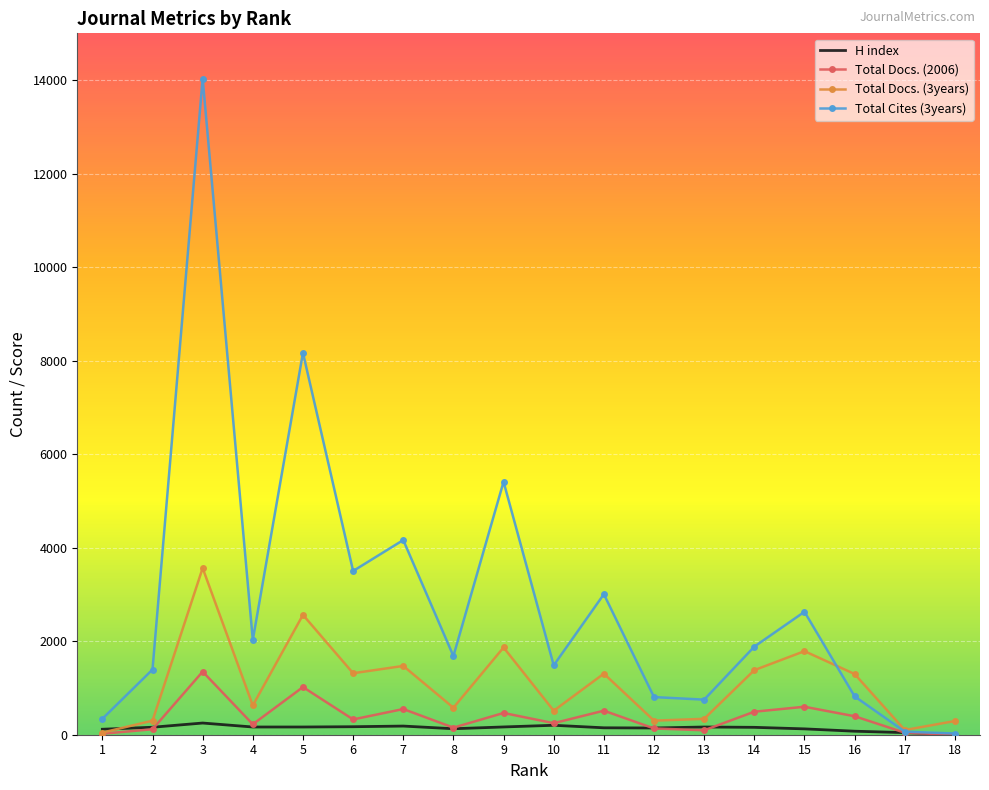

At which category is the sum across all series the highest?

3